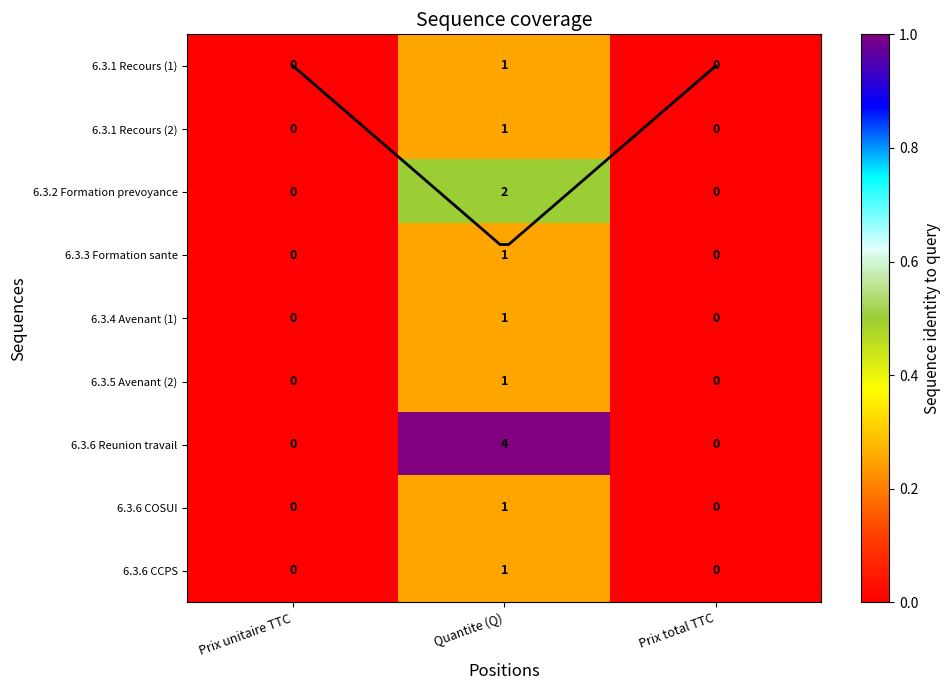

The value of 6.3.1 Accompagnement recours contentieux (2) at Prix total TTC is 0.1. True or false?

False